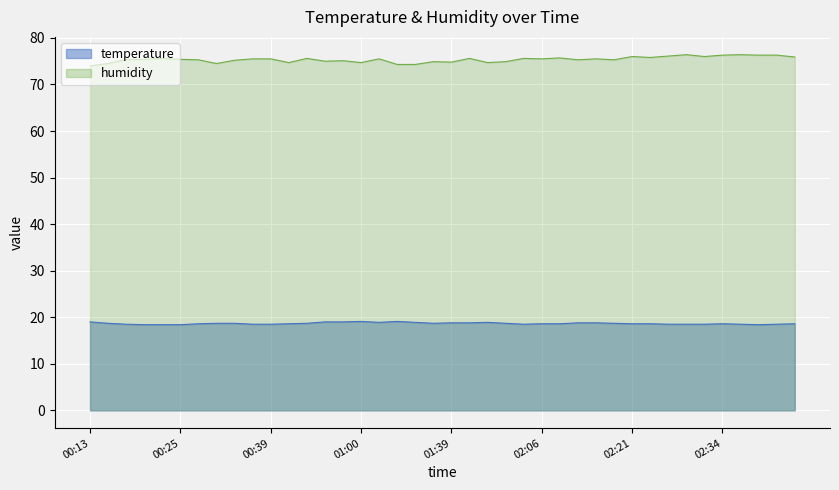

True or false: humidity and temperature intersect in this chart.

False